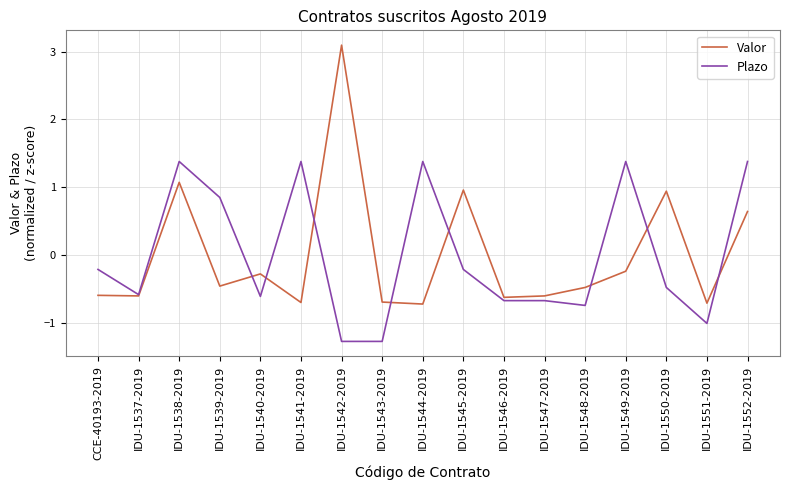

Is the value of Plazo at IDU-1544-2019 greater than the value of Valor at IDU-1548-2019?

Yes